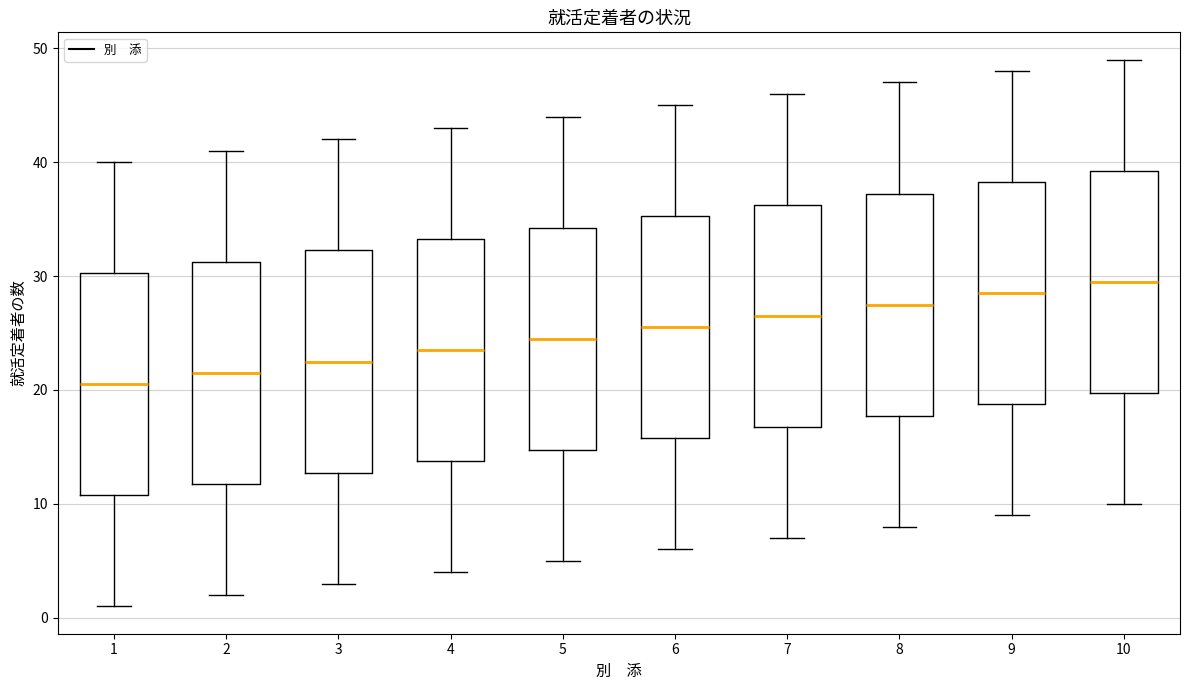

Which box has the lowest median line?

1